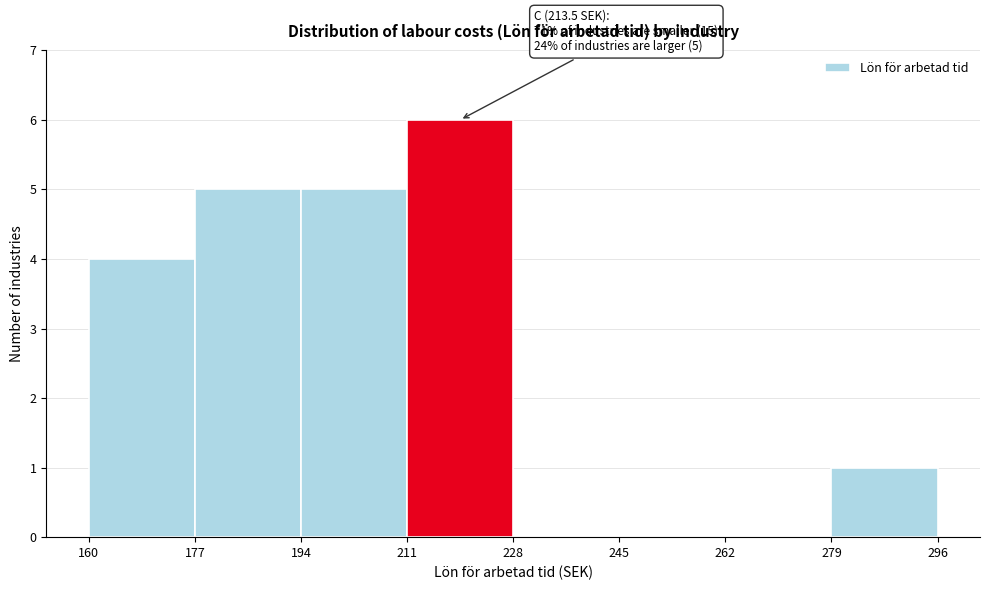

Which range on the x-axis has the tallest bar?

211 to 228